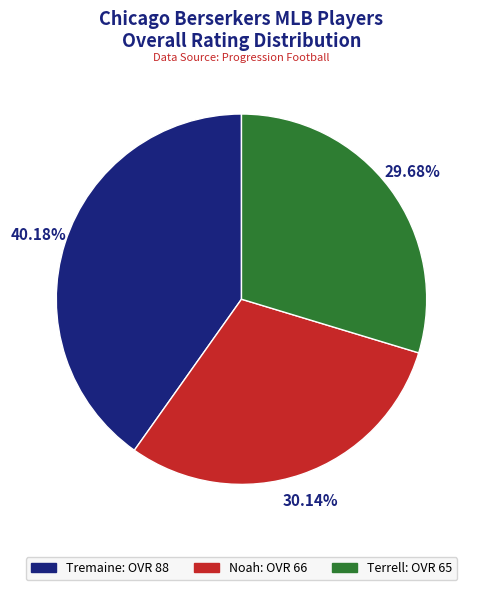

To the nearest percent, what portion does Tremaine represent?

40%